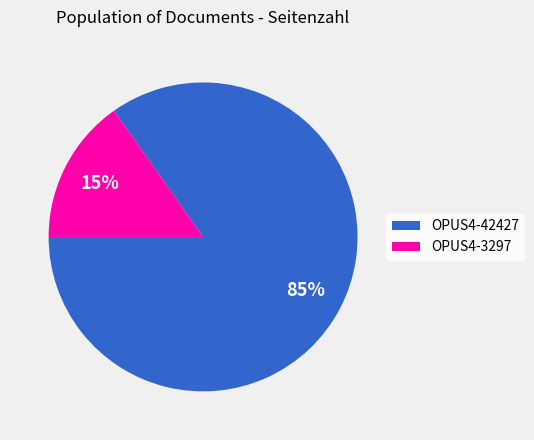

Is the sum of OPUS4-3297 and OPUS4-42427 greater than half?

Yes